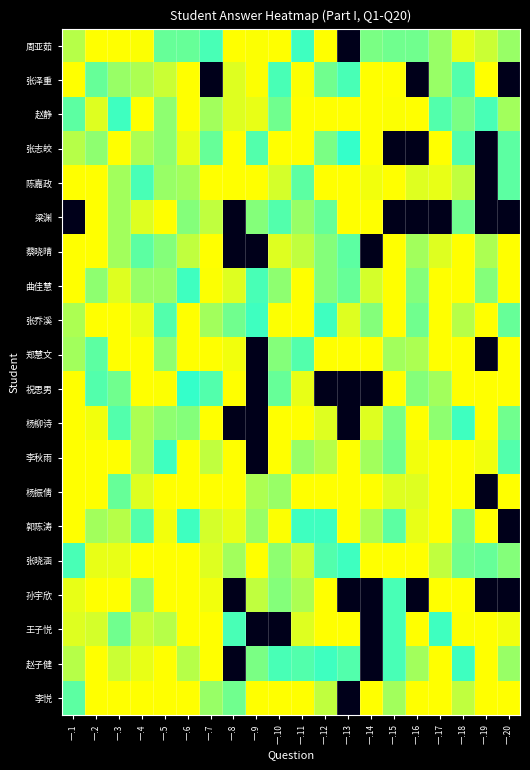

At which category does the chart reach its peak across all series?

一.11